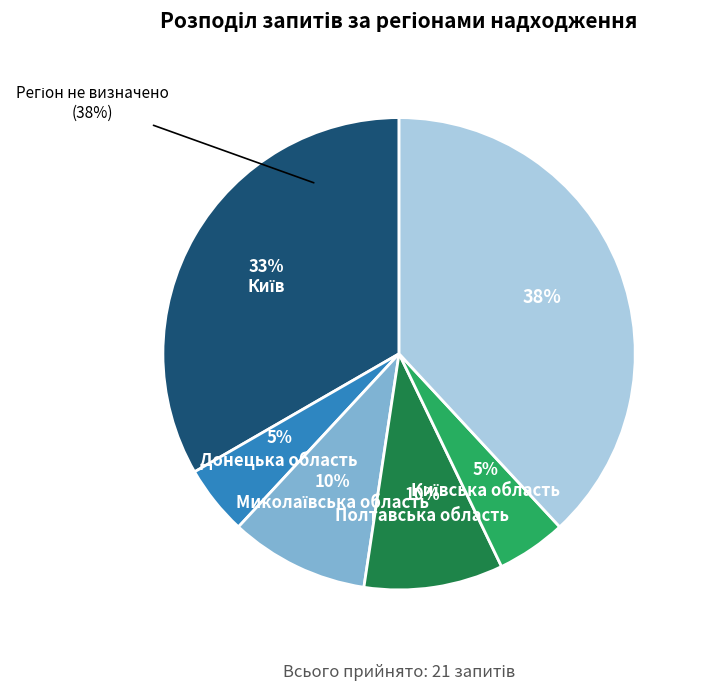

Which slice is the largest?

Регіон не визначено